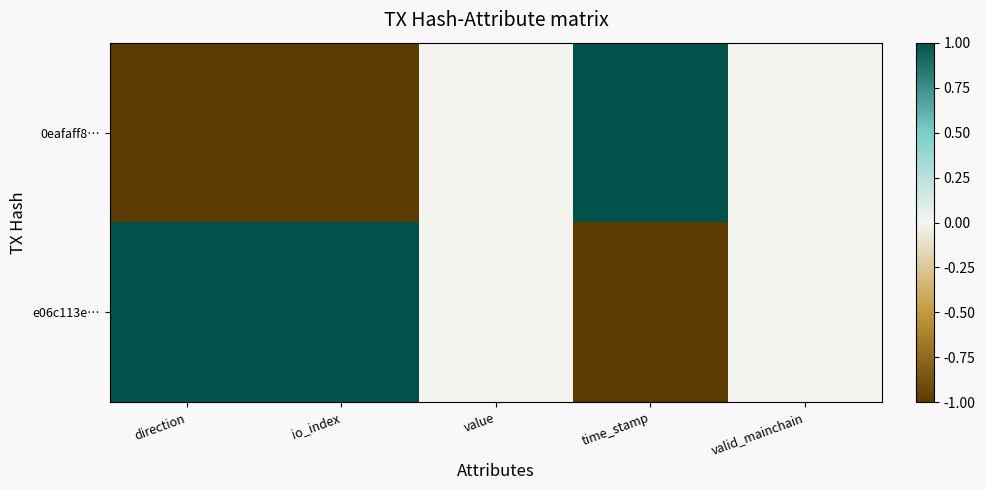

At which category does the chart reach its peak across all series?

time_stamp